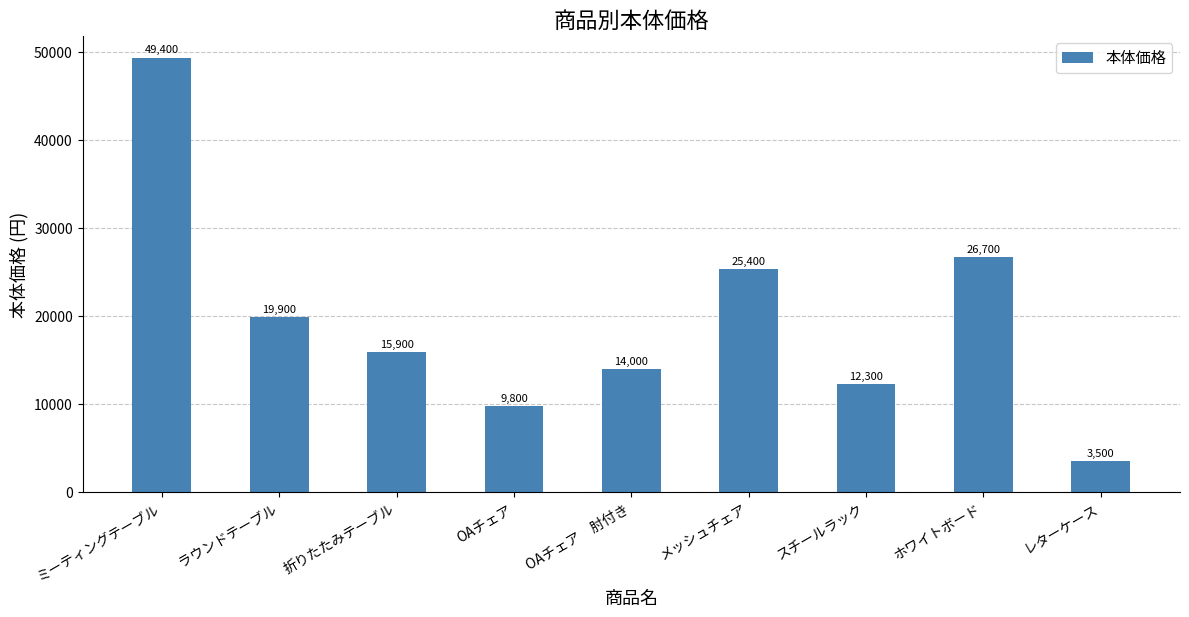

Reading right to left, list all the values displayed in this chart.

レターケース=3500	ホワイトボード=26700	スチールラック=12300	メッシュチェア=25400	OAチェア　肘付き=14000	OAチェア=9800	折りたたみテーブル=15900	ラウンドテーブル=19900	ミーティングテーブル=49400